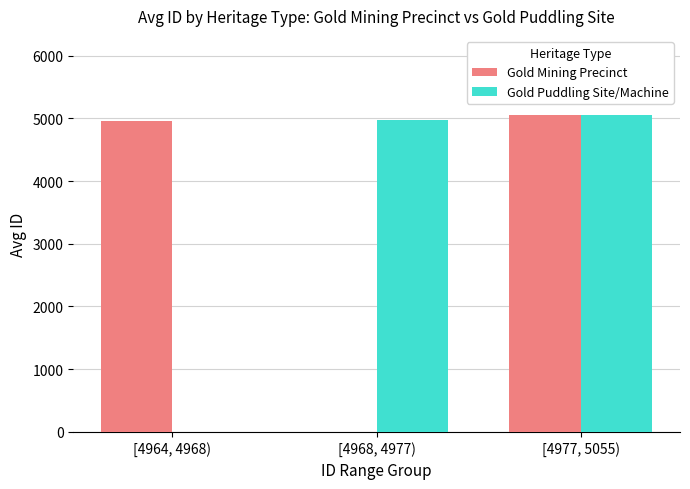

What is the greatest value displayed?

5054.0